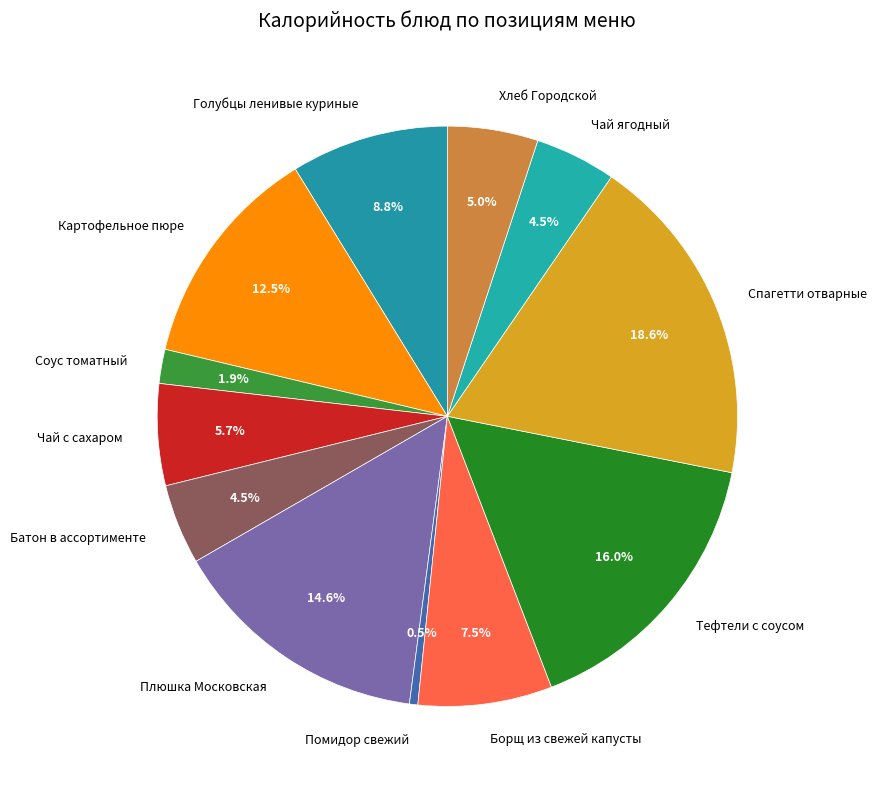

Is the sum of Плюшка Московская and Чай ягодный greater than half?

No